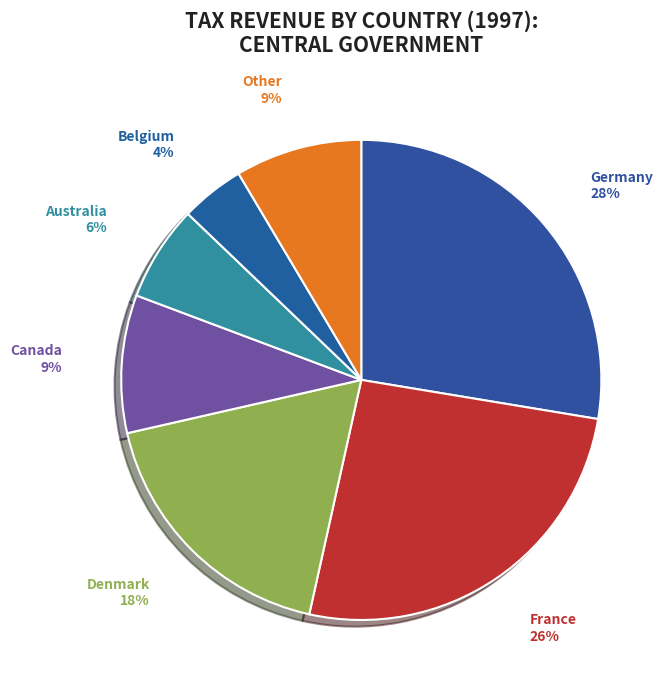

Between Australia and Canada, which is larger?

Canada